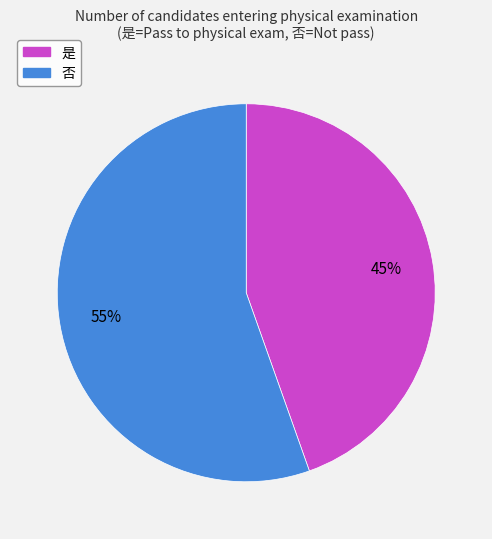

What percentage is the 是 slice, to the nearest percent?

45%